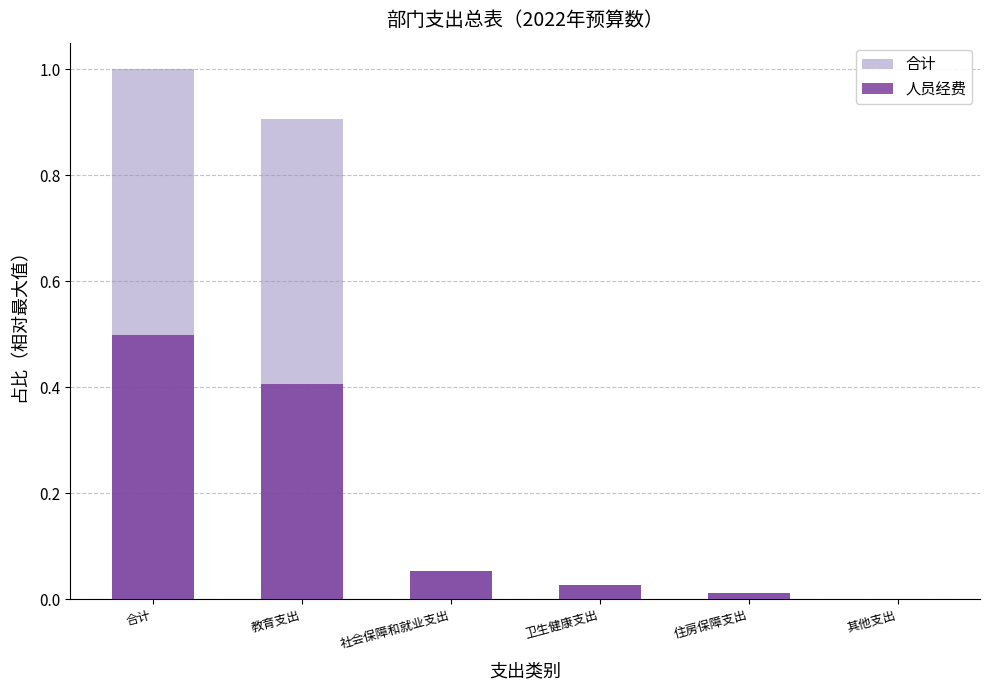

Are the bars horizontal?

No